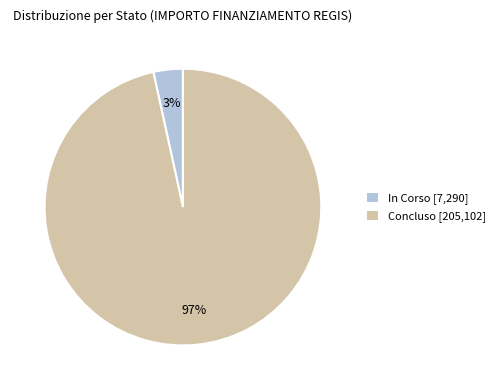

Between Concluso [205,102] and In Corso [7,290], which is larger?

Concluso [205,102]